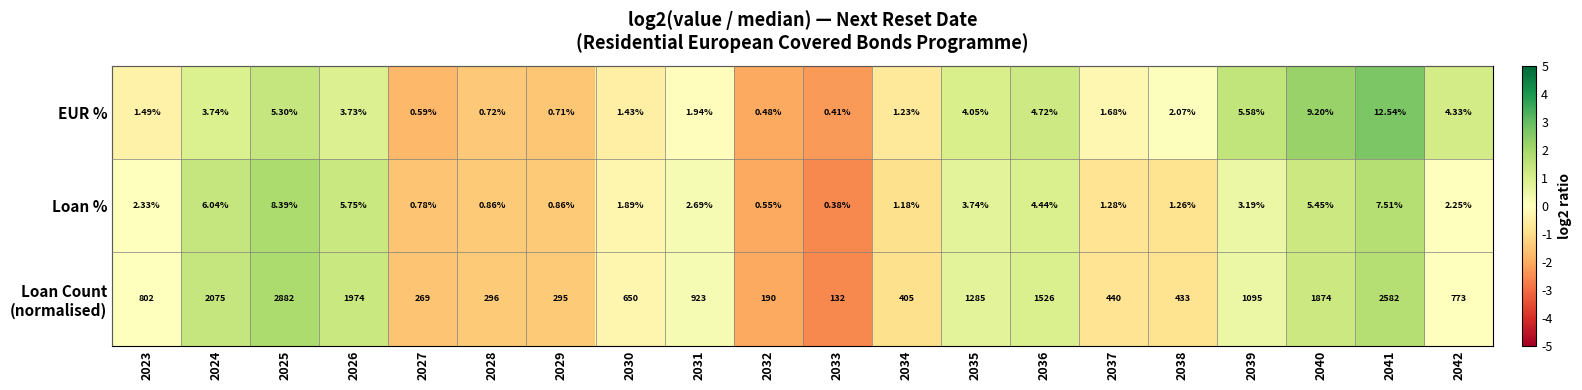

How many series are shown in this chart?

3